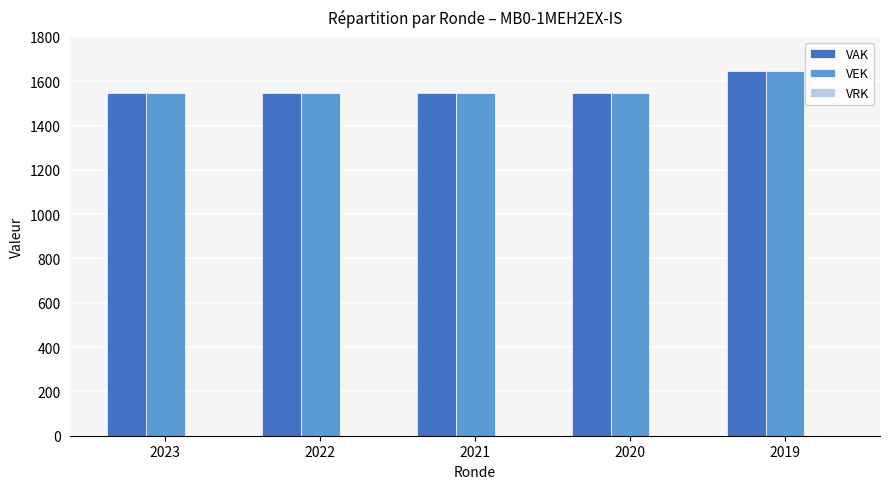

At which label does VAK reach its peak?

2019